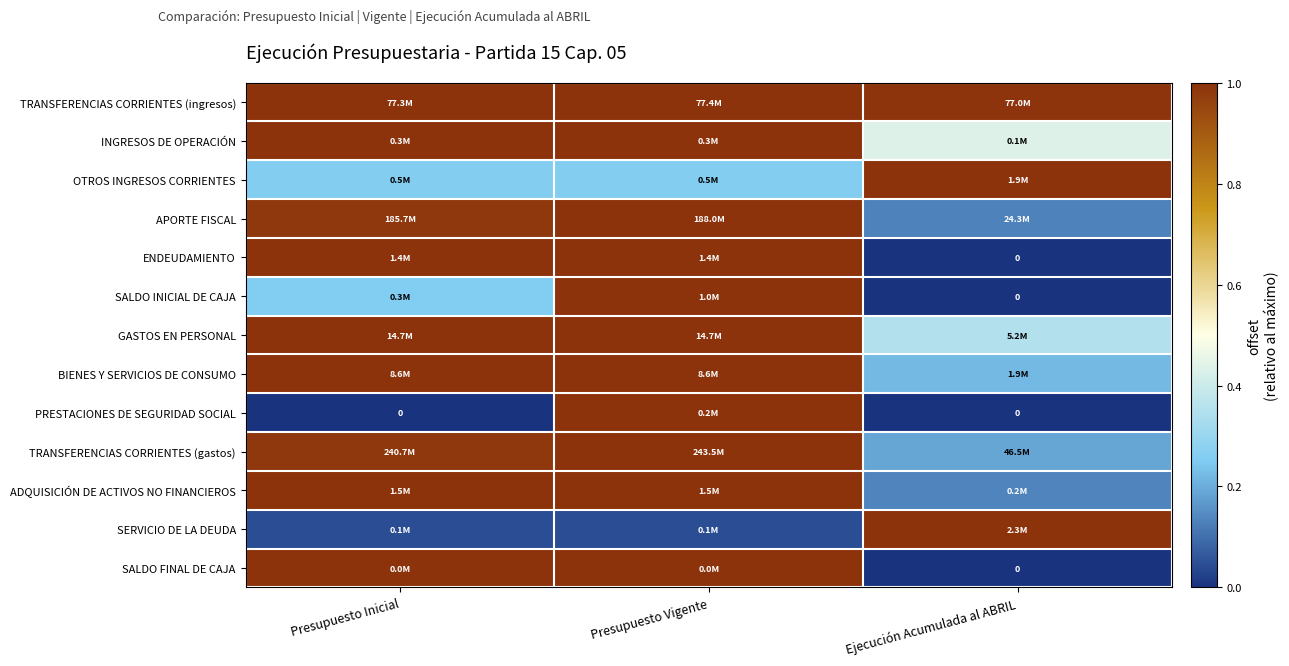

Which category has the lowest value in the ADQUISICIÓN DE ACTIVOS NO FINANCIEROS series?

Ejecución Acumulada al ABRIL